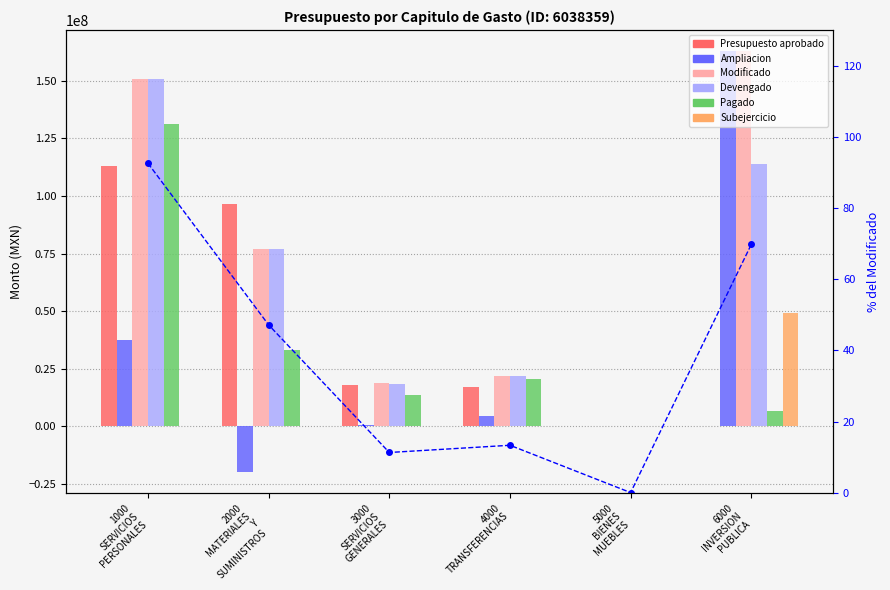

List the labels in order of Pagado value, smallest first.

5000 BIENES MUEBLES, 6000 INVERSION PUBLICA, 3000 SERVICIOS GENERALES, 4000 TRANSFERENCIAS, 2000 MATERIALES Y SUMINISTROS, 1000 SERVICIOS PERSONALES